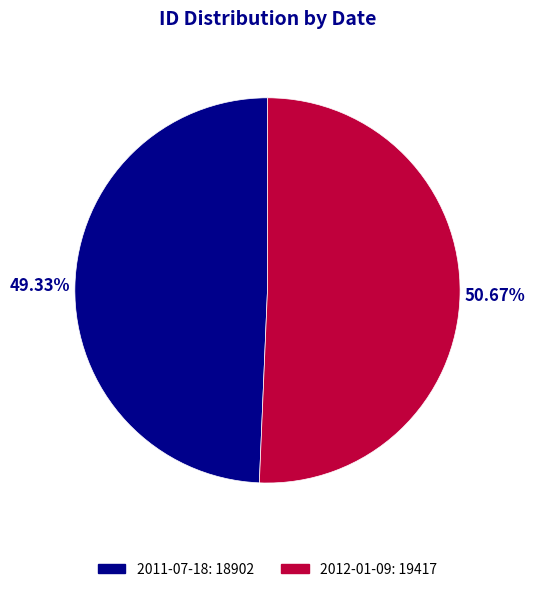

To the nearest percent, what is the difference between the largest and smallest slice percentages?

1%